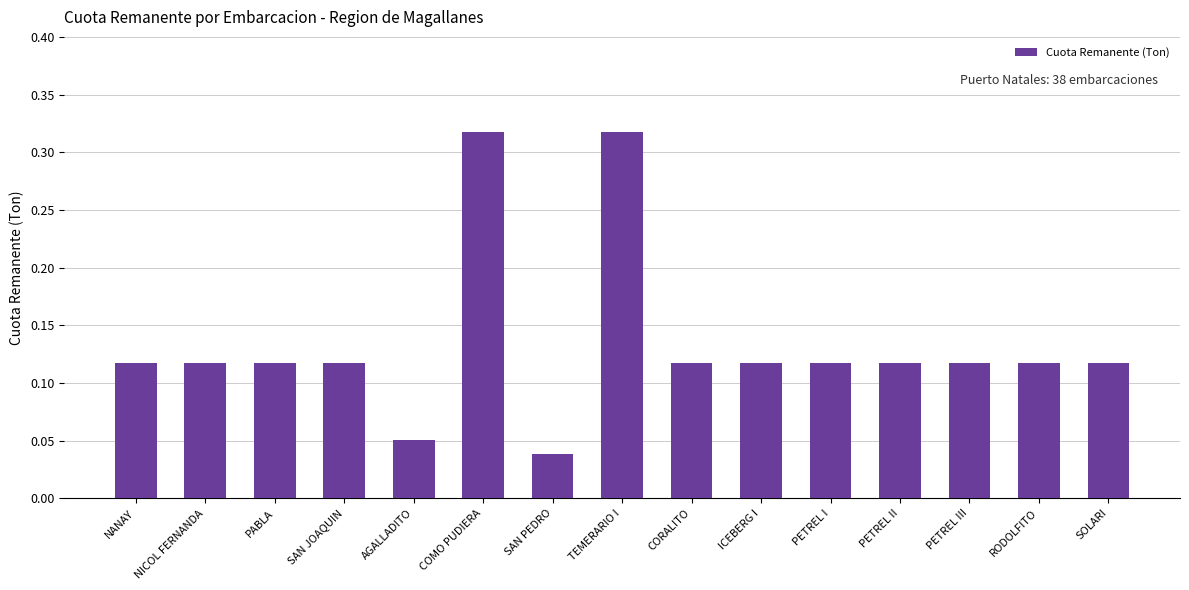

True or false: the data shows 0.2 at NICOL FERNANDA.

False